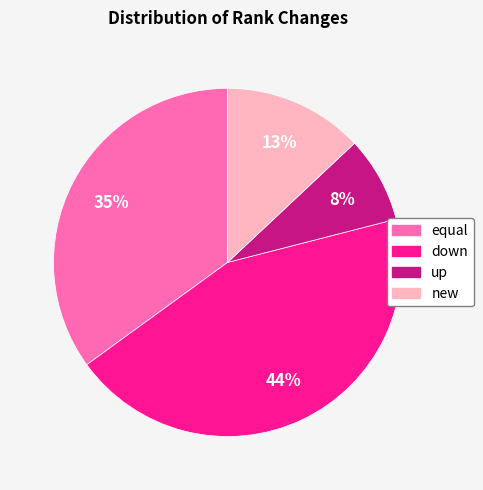

How many segments does this pie chart have?

4